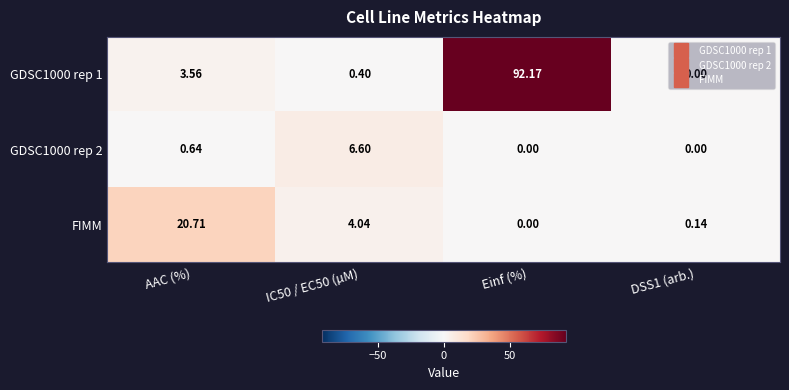

At which category is the sum across all series the highest?

Einf (%)